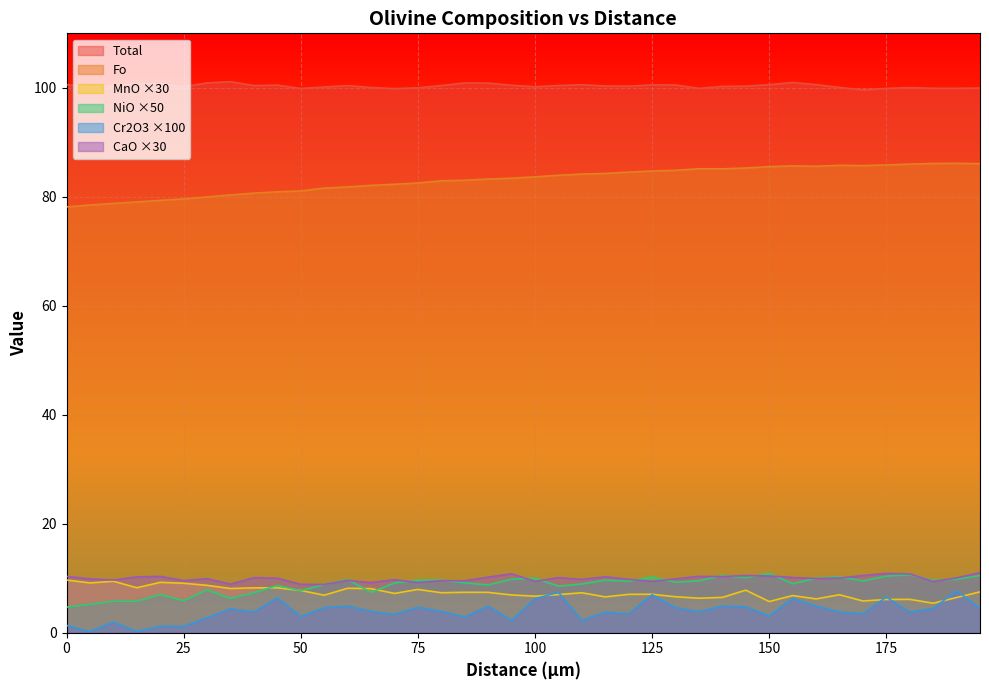

At which label is CaO closest to 9?

35